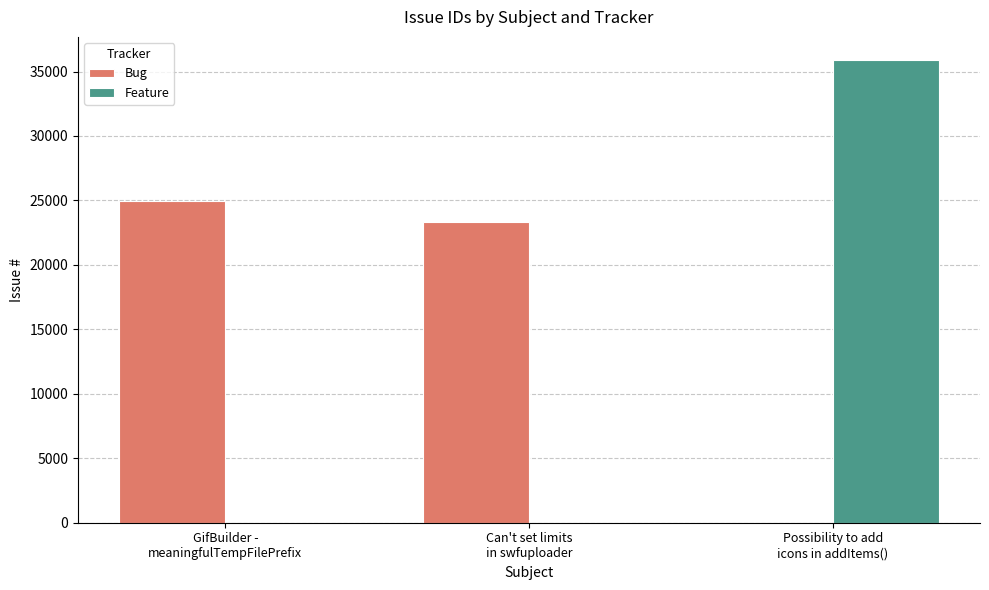

What is the highest value of the Bug series?

24956